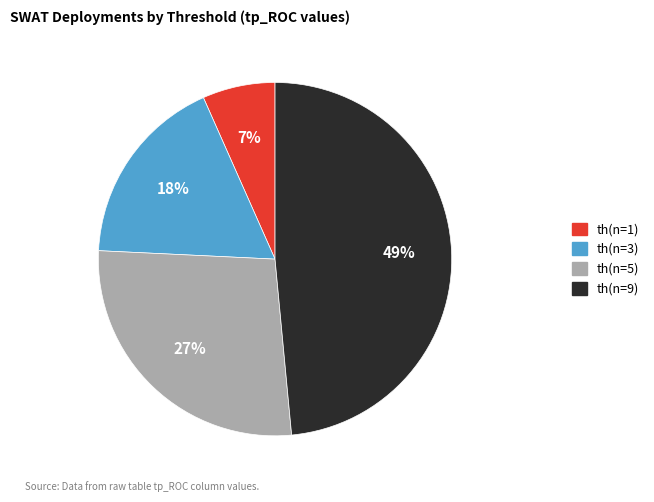

What is the largest slice in the pie chart?

th(n=9)